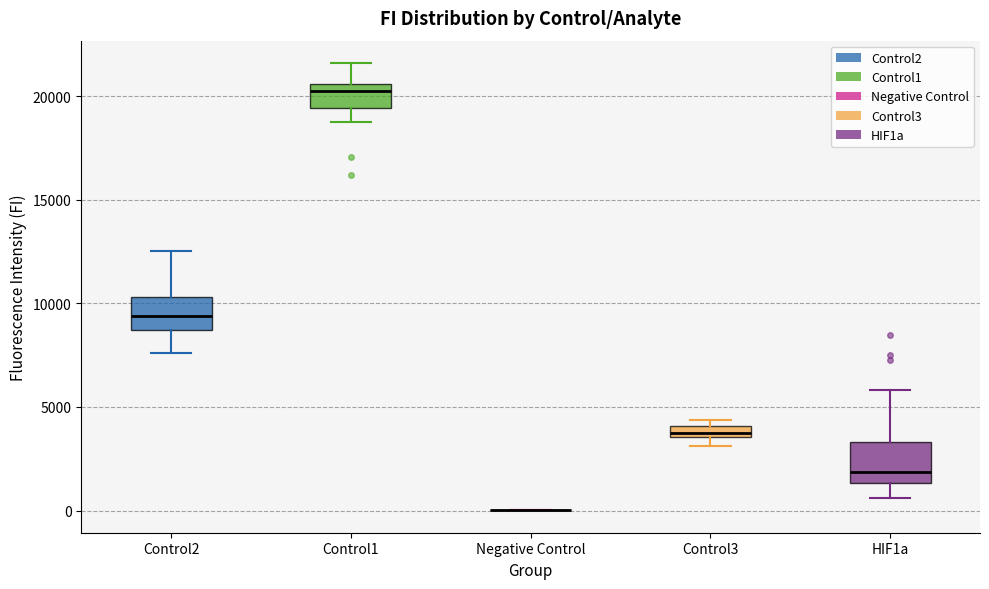

Where is the lower edge of the box for Control3 on the y-axis? The values are not printed on the chart, so give them approximately, as read against the axis.

3500